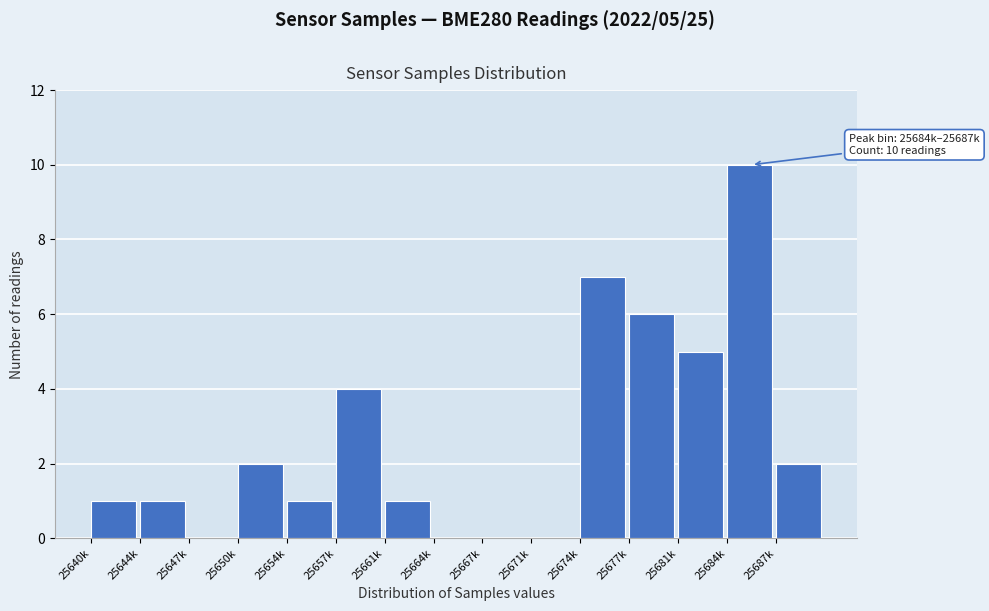

Reading left to right, list all the values displayed in this chart.

25640k=1	25644k=1	25647k=0	25650k=2	25654k=1	25657k=4	25661k=1	25664k=0	25667k=0	25671k=0	25674k=7	25677k=6	25681k=5	25684k=10	25687k=2